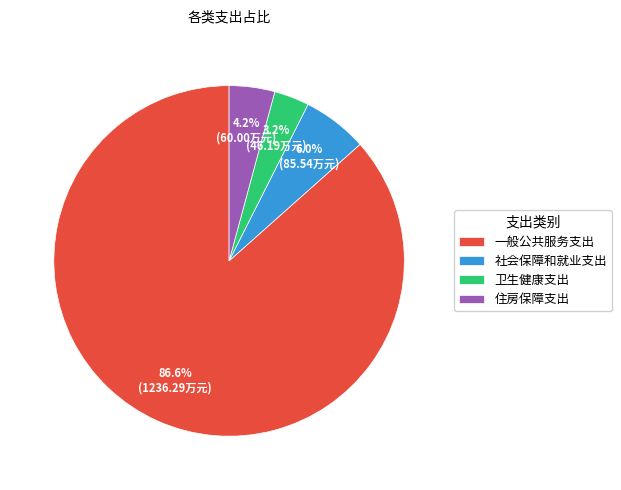

Rank the categories by value from highest to lowest.

一般公共服务支出, 社会保障和就业支出, 住房保障支出, 卫生健康支出